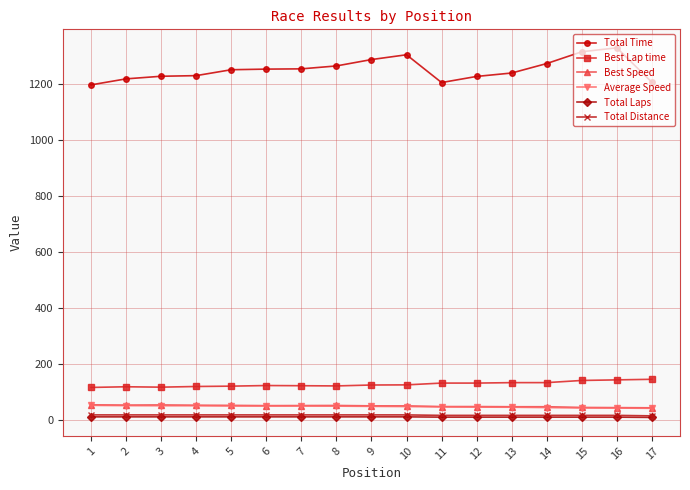

True or false: Best Lap time and Best Speed intersect in this chart.

False